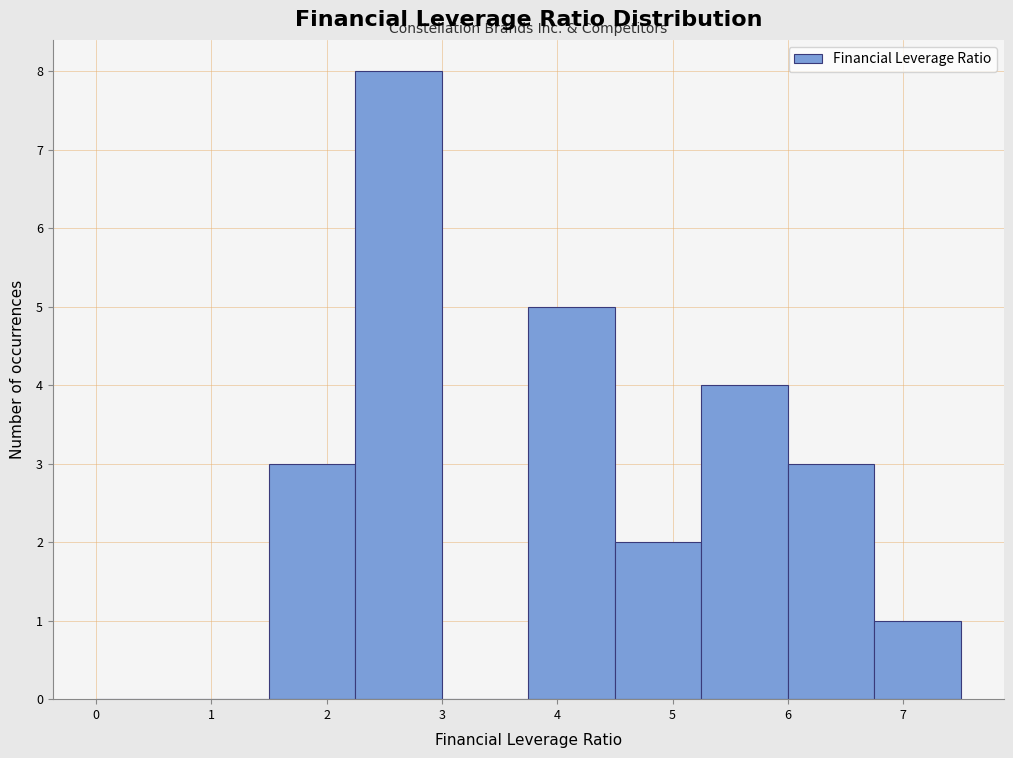

Over which range of the x-axis is the bar tallest?

2.25 to 3.00